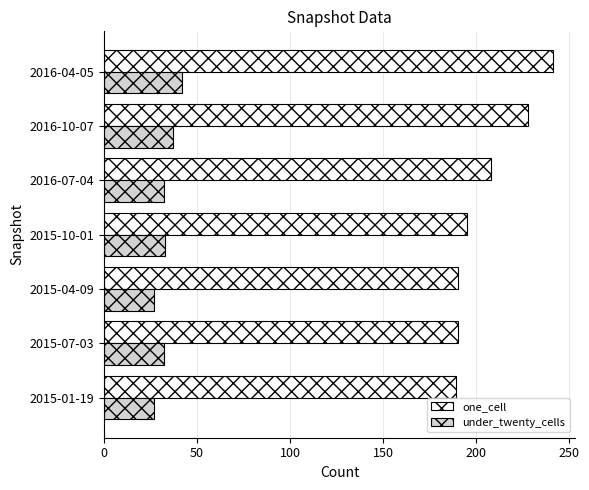

Rank the series by their maximum value, from lowest to highest.

under_twenty_cells, one_cell